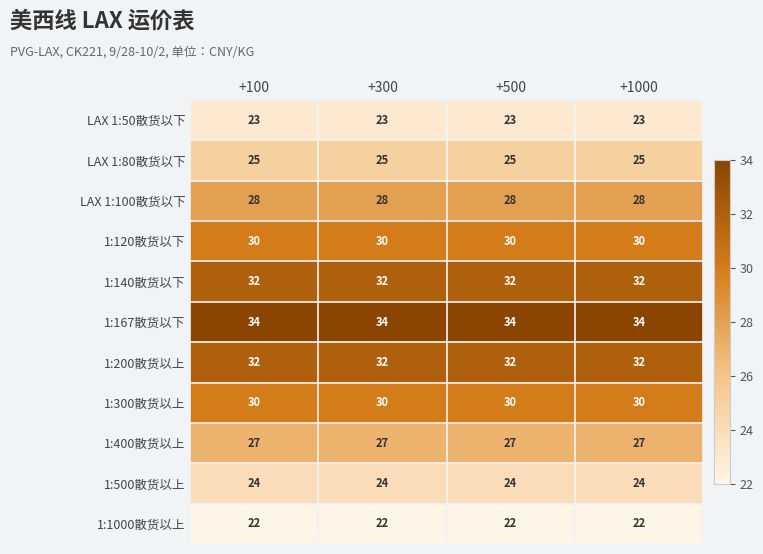

What is the difference between the highest and lowest values at +1000?

12